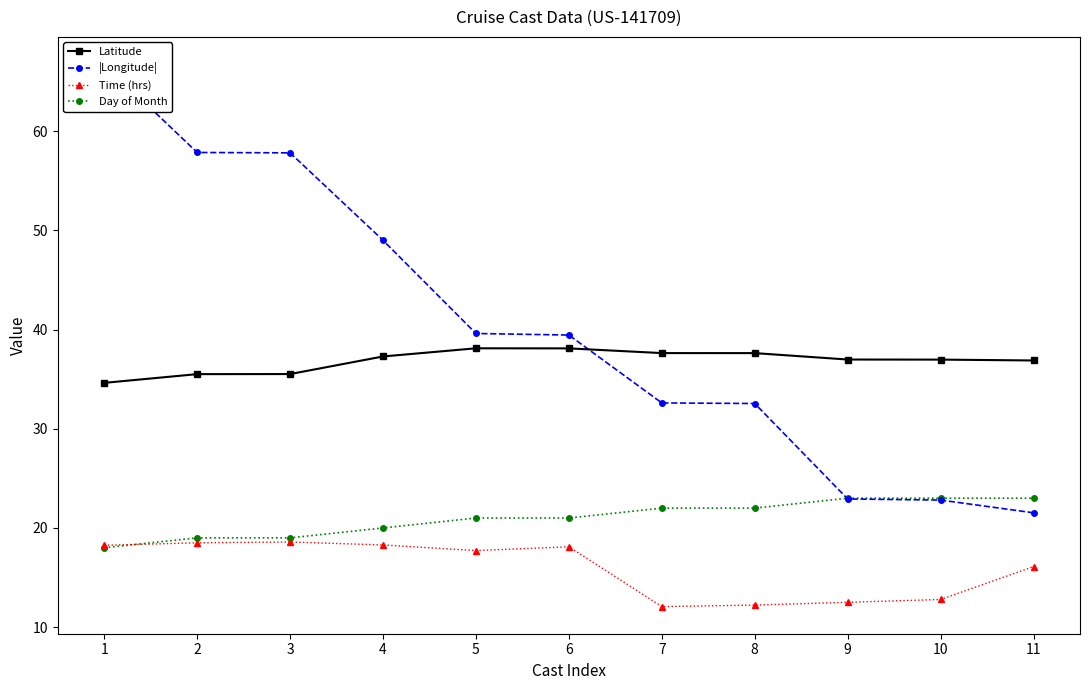

Which has a higher value, 8 or 9?

8